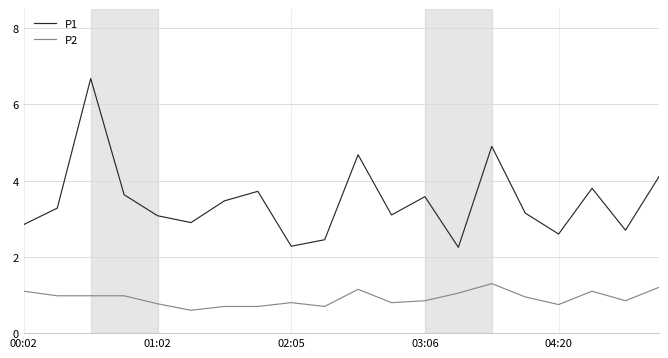

At how many categories does at least one series exceed 0?

20